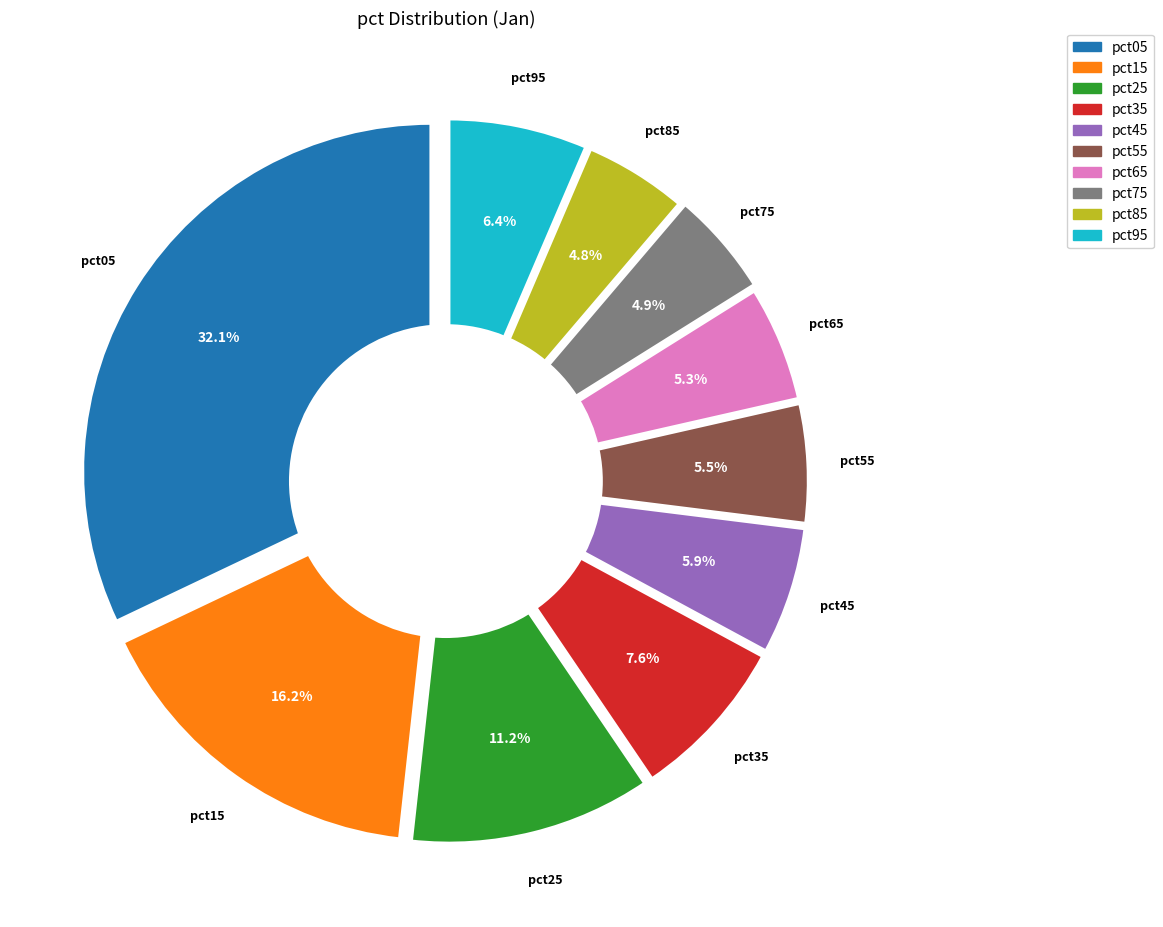

To the nearest percent, what is the difference between the pct35 and pct85 slice percentages?

3%